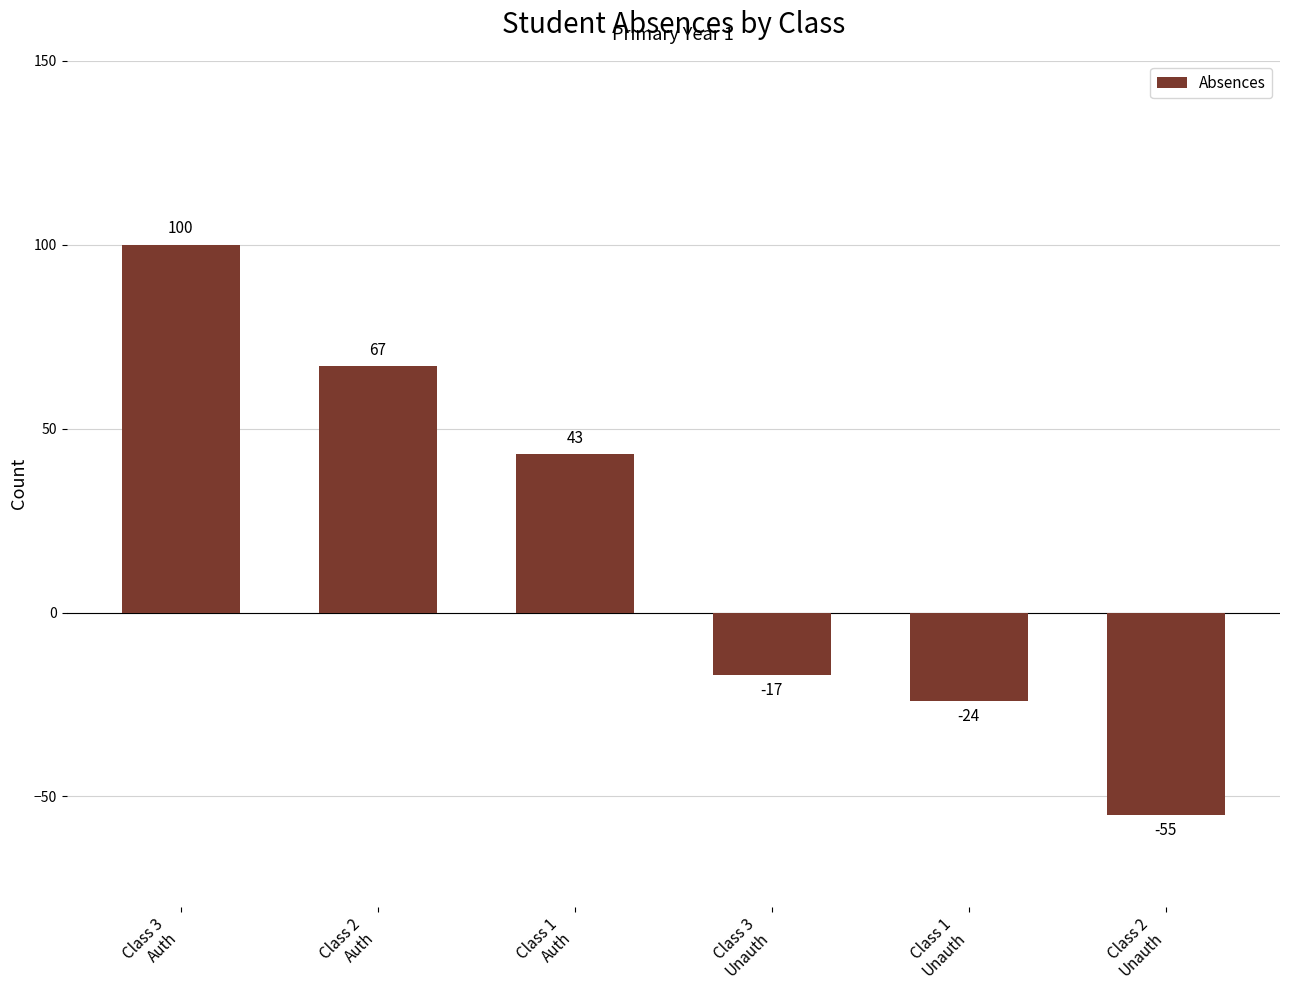

Reading left to right, extract all data points from this chart.

100	67	43	-17	-24	-55